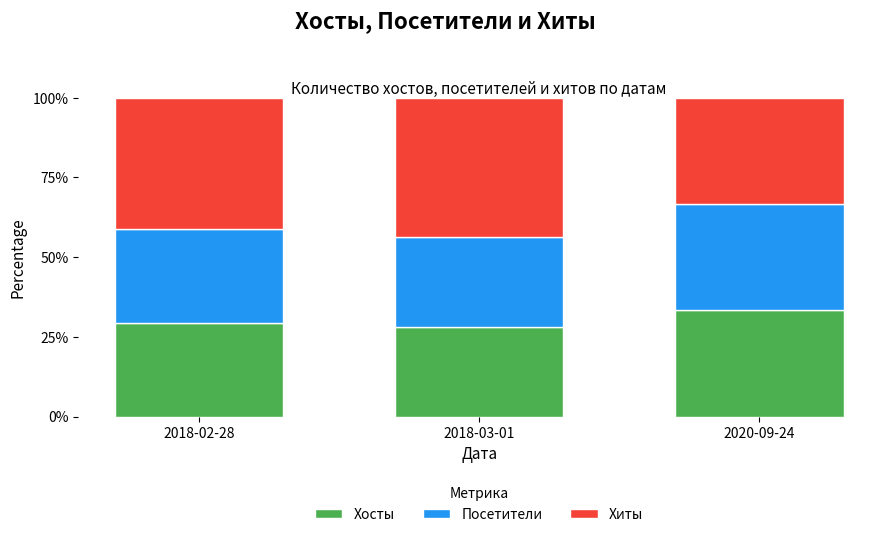

What is the sum of all Хосты values?

90.9